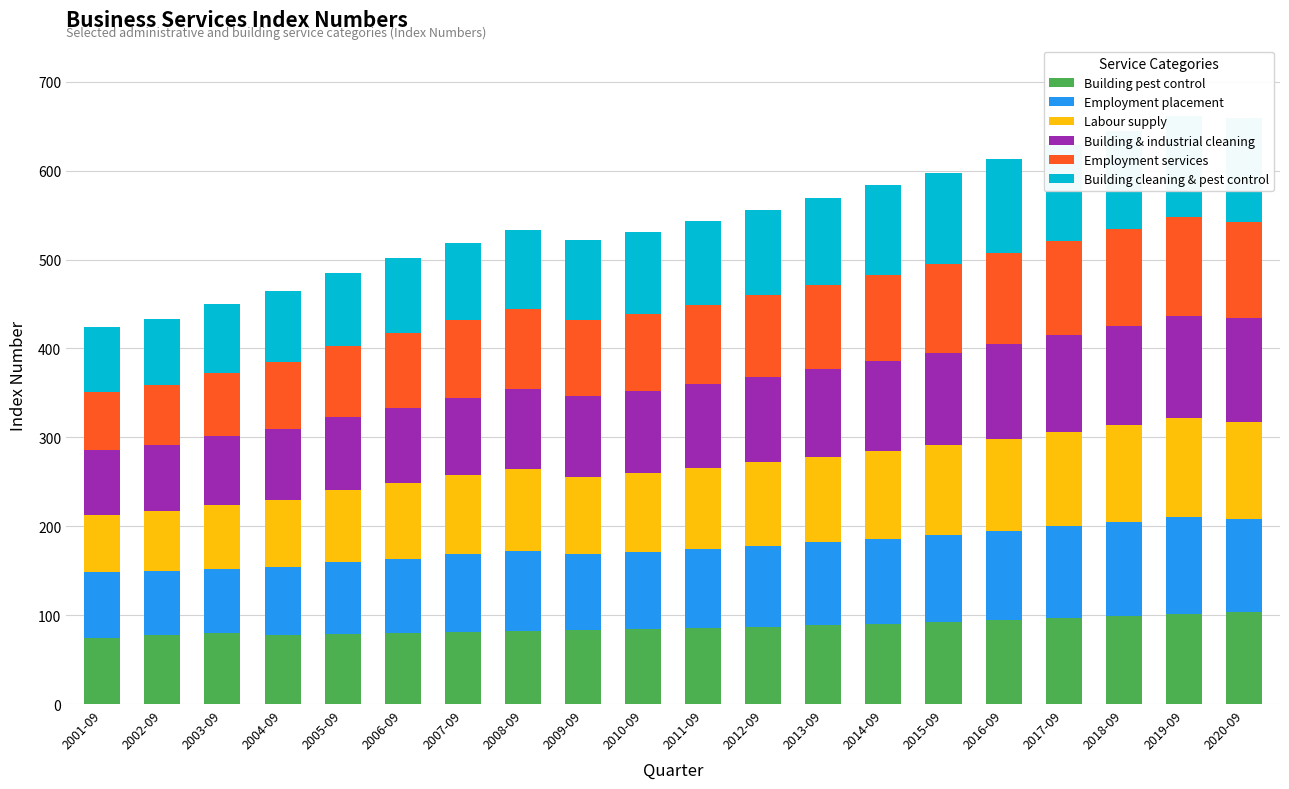

List the labels in order of Building cleaning & pest control value, smallest first.

2001-09, 2002-09, 2003-09, 2004-09, 2005-09, 2006-09, 2007-09, 2008-09, 2009-09, 2010-09, 2011-09, 2012-09, 2013-09, 2014-09, 2015-09, 2016-09, 2017-09, 2018-09, 2019-09, 2020-09